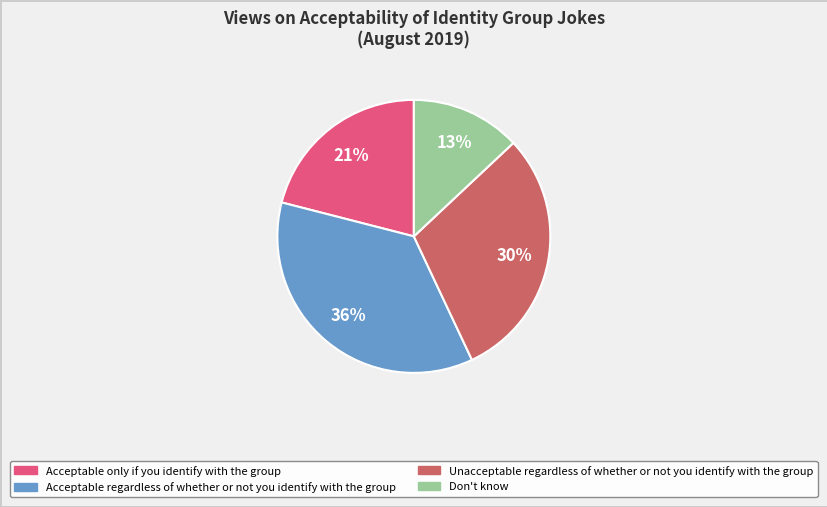

Is there a majority slice in this chart?

No